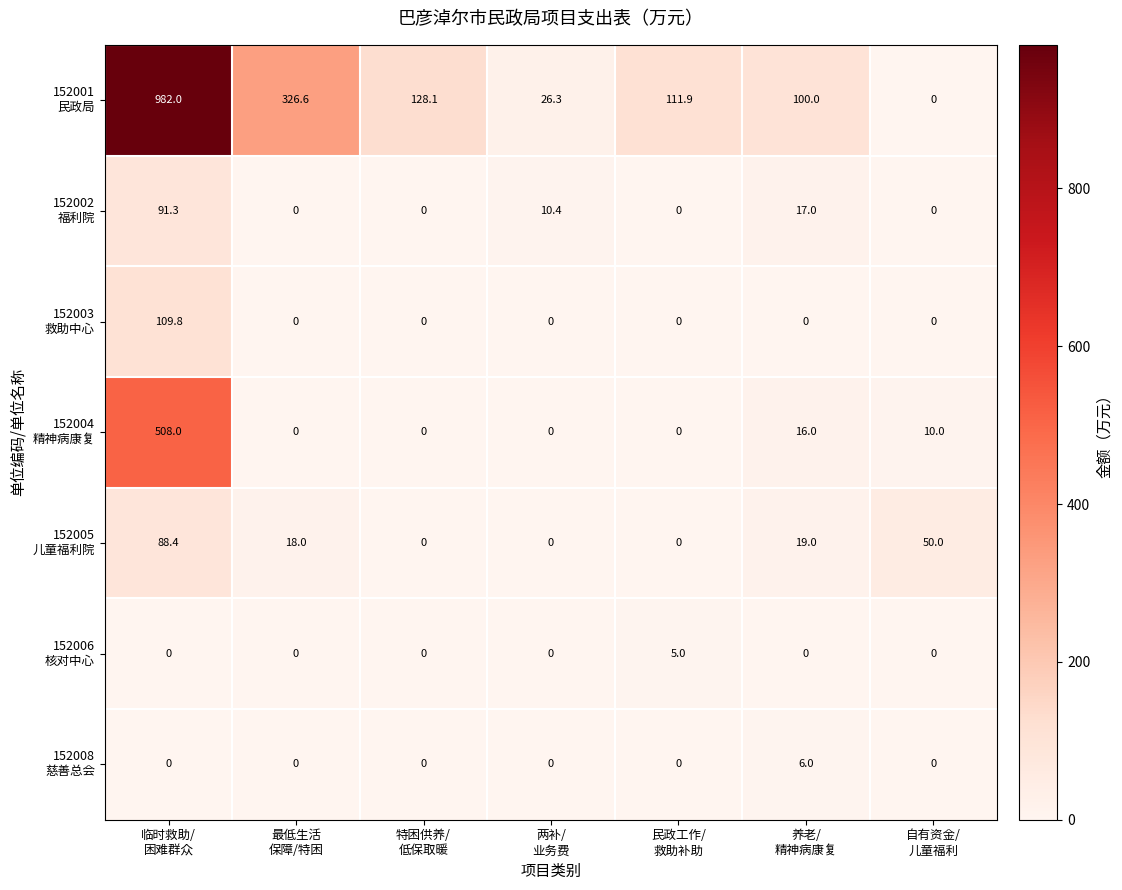

What is the greatest value displayed?

982.0